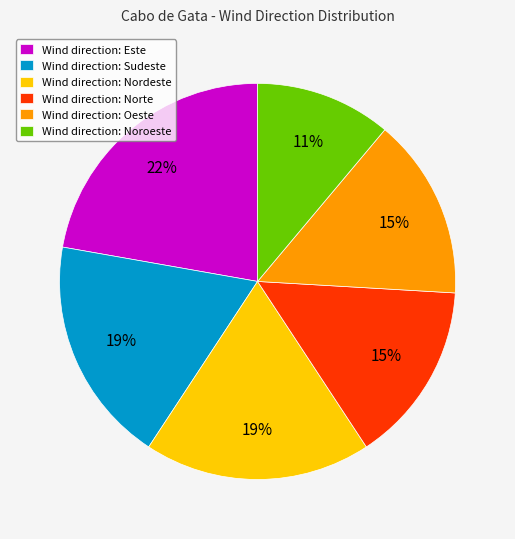

Does any single category account for the majority?

No